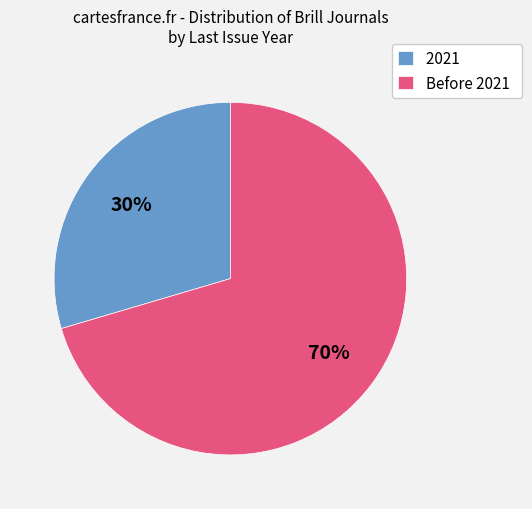

What percentage is the 2021 slice, to the nearest percent?

30%